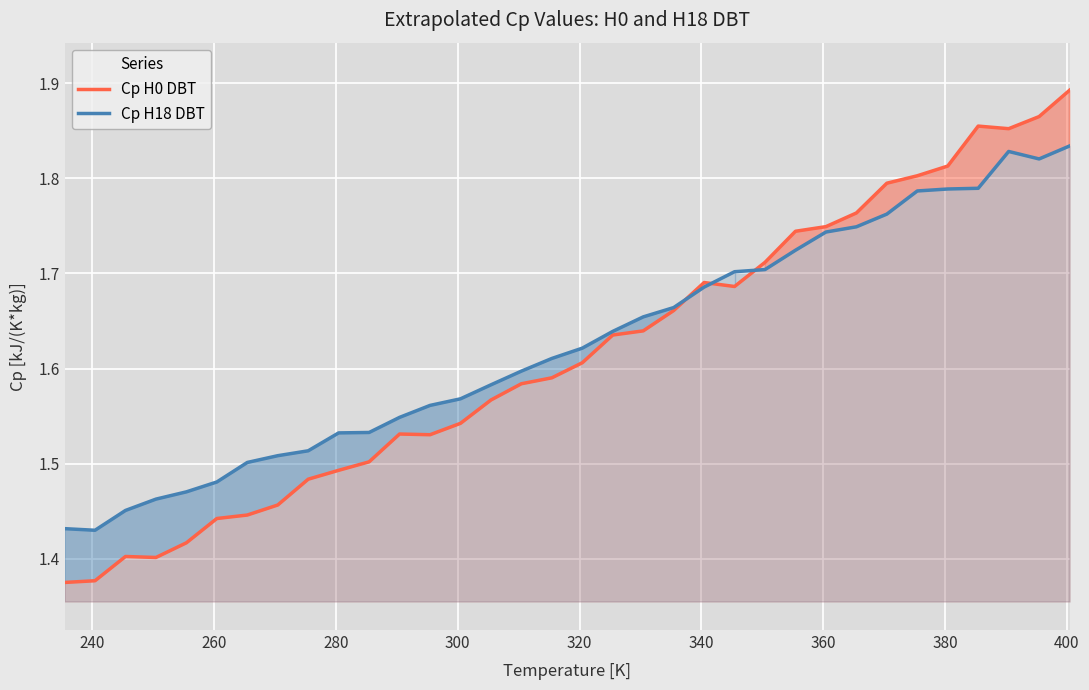

Rank the series by their maximum value, from lowest to highest.

Cp H18 DBT, Cp H0 DBT